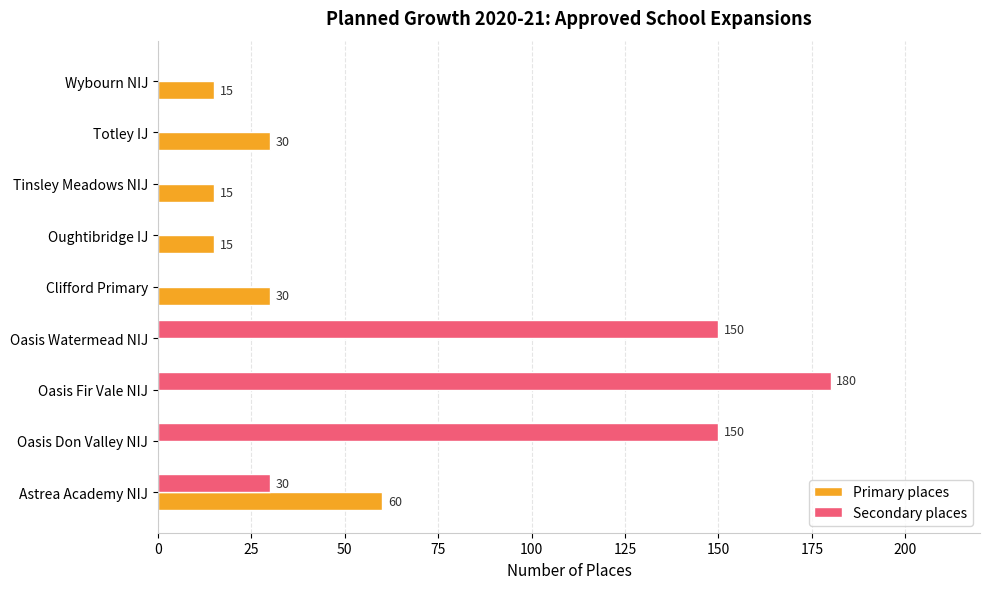

The Primary places series shows 13 at Totley IJ. True or false?

False